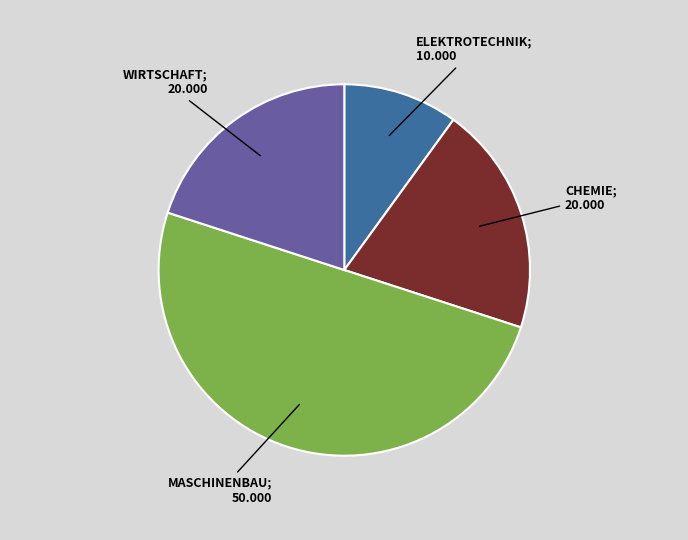

Count the number of slices in the pie.

4